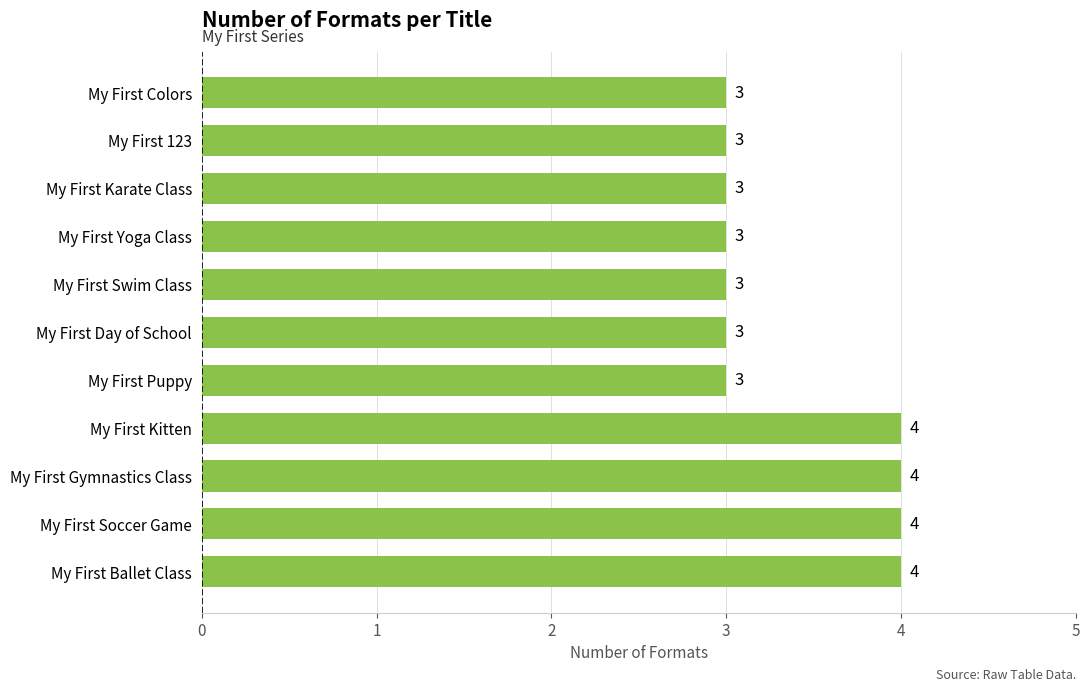

What is the maximum value shown in the chart?

4